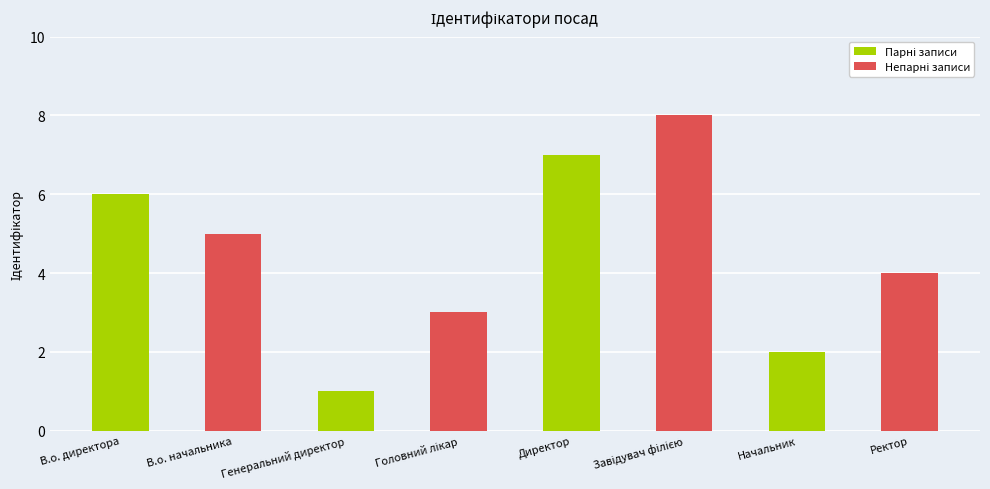

At which label does the data first exceed 5?

В.о. директора